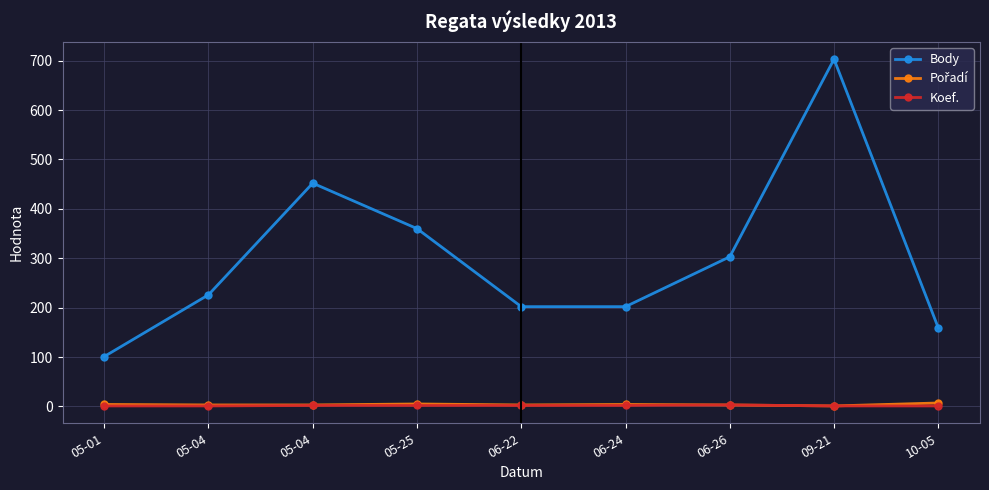

Where is Koef. nearest to the value 2?

05-04